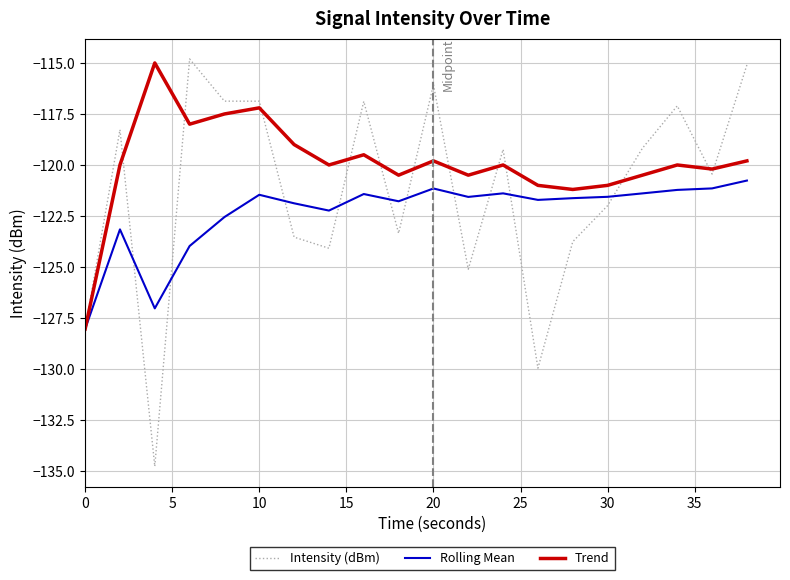

How many interior local peaks does the Trend series have?

6